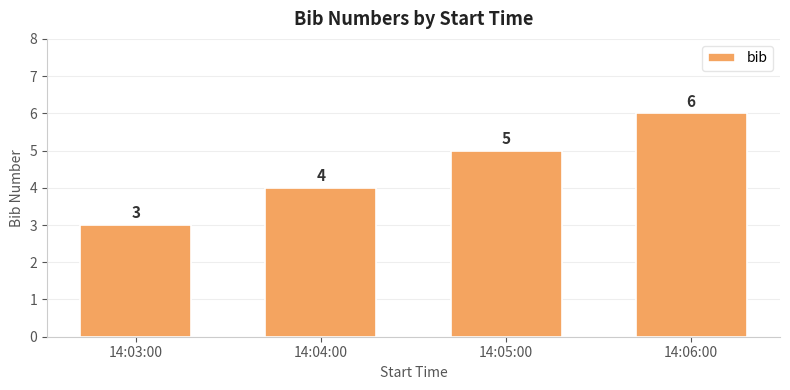

What is the value of the 1st bar from the left?

3